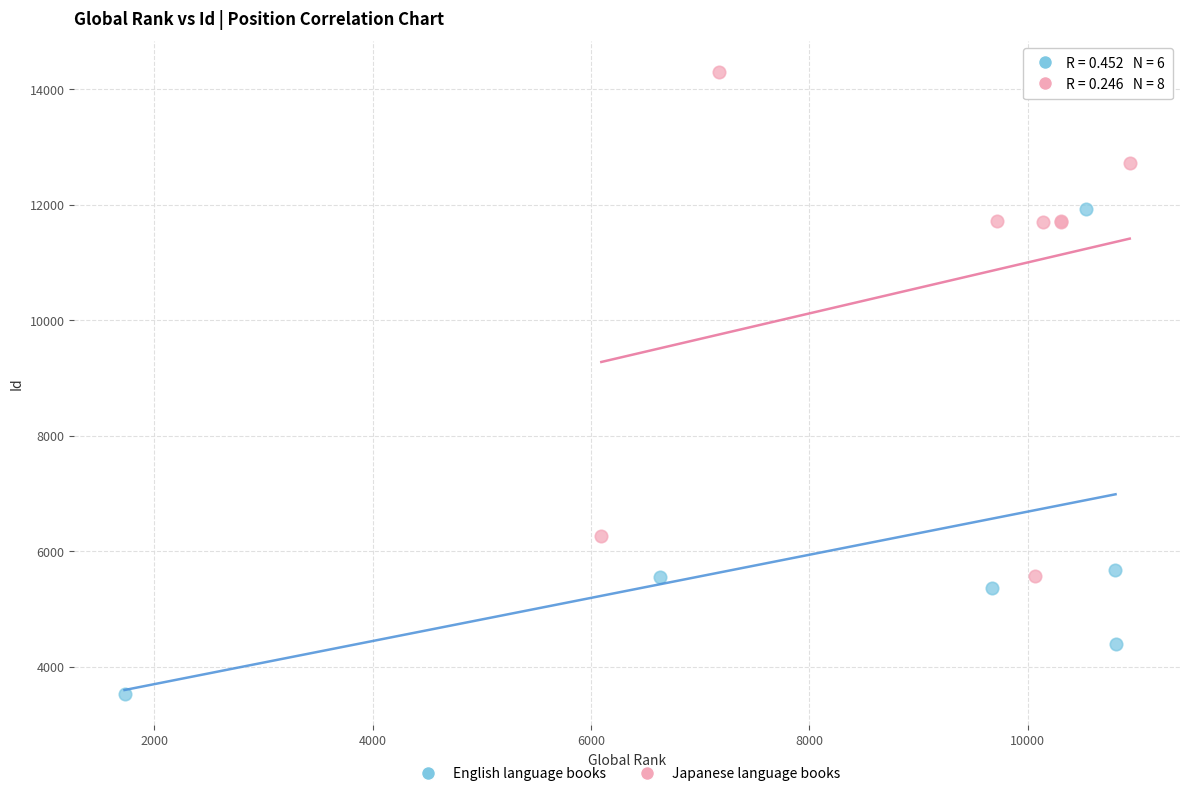

Which series reaches the maximum Y coordinate?

Japanese language books